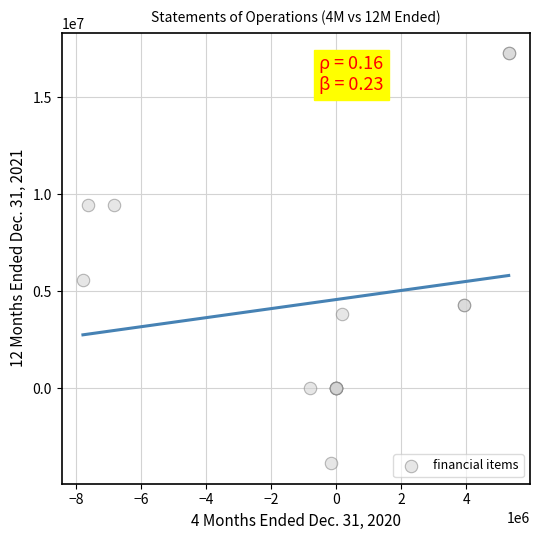

What Y value in the scatter plot is closest to 6701042?

5598086.0